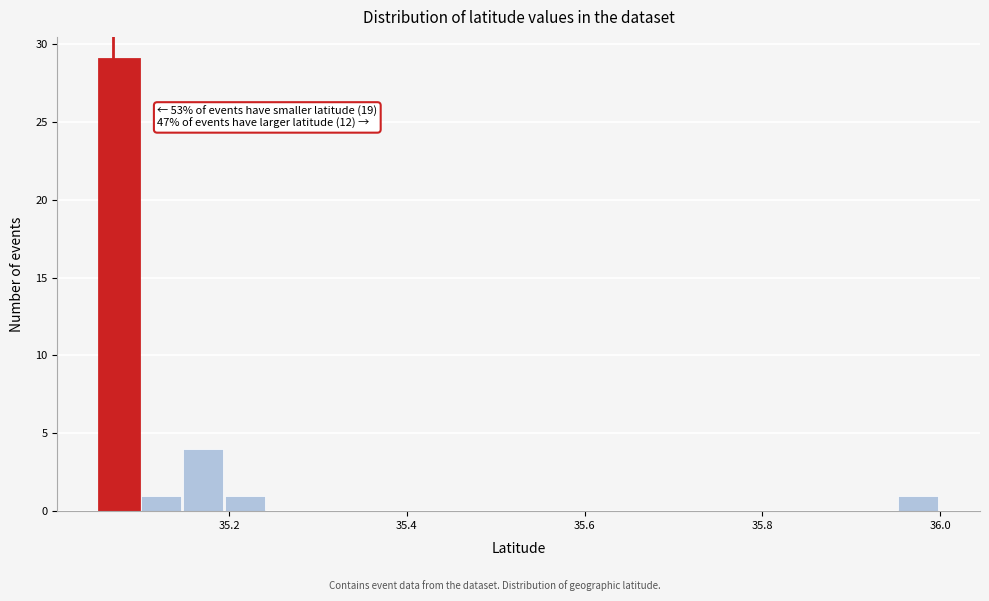

Around what value on the x-axis is the tallest bar? Give the approximate position of its centre, as read against the axis.

35.08